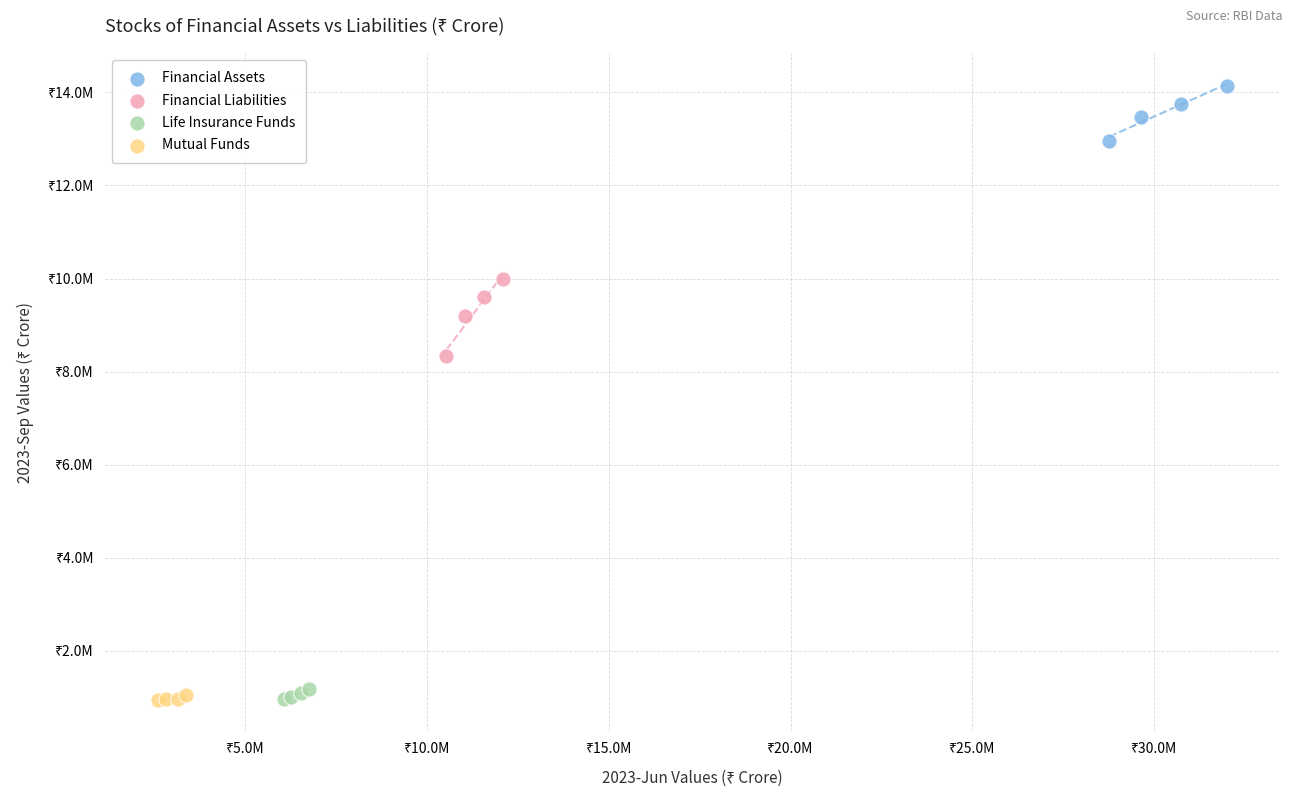

Which series has the widest spread of Y values?

Financial Liabilities